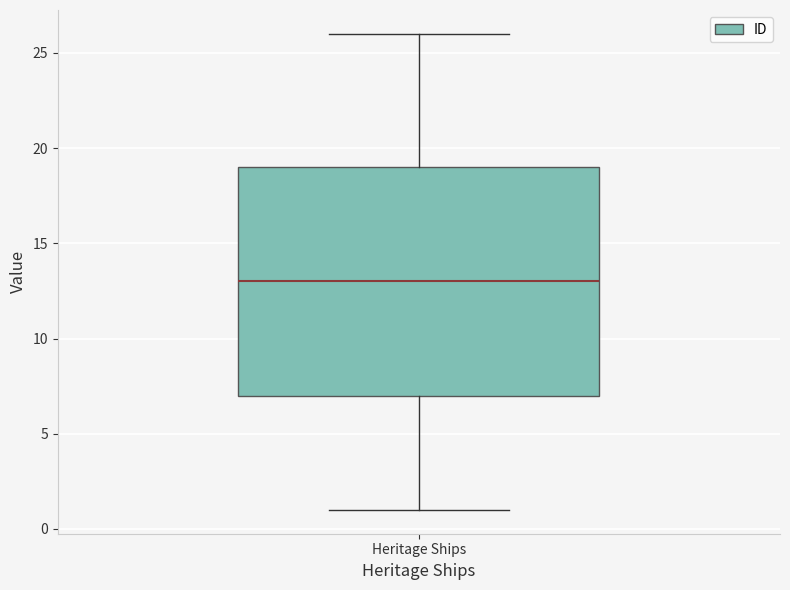

Transcribe this box plot: give where the median line is, the range the box spans, and where the two whiskers end, as read against the y-axis. The values are not printed on the chart, so give them approximately, as read against the axis.

median 13, box 7 to 19, whiskers 1 to 26